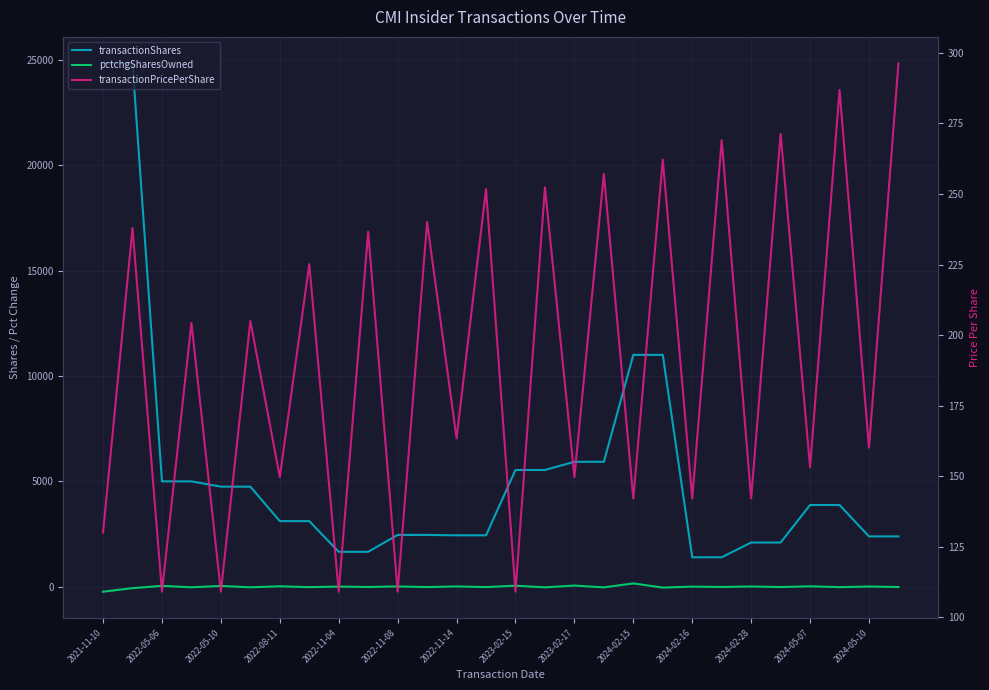

At which label does transactionShares reach its peak?

2021-11-10